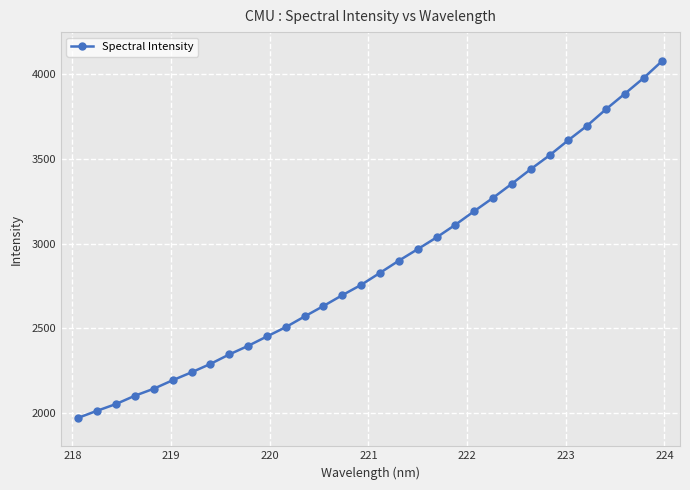

How many values exceed 2827?

16